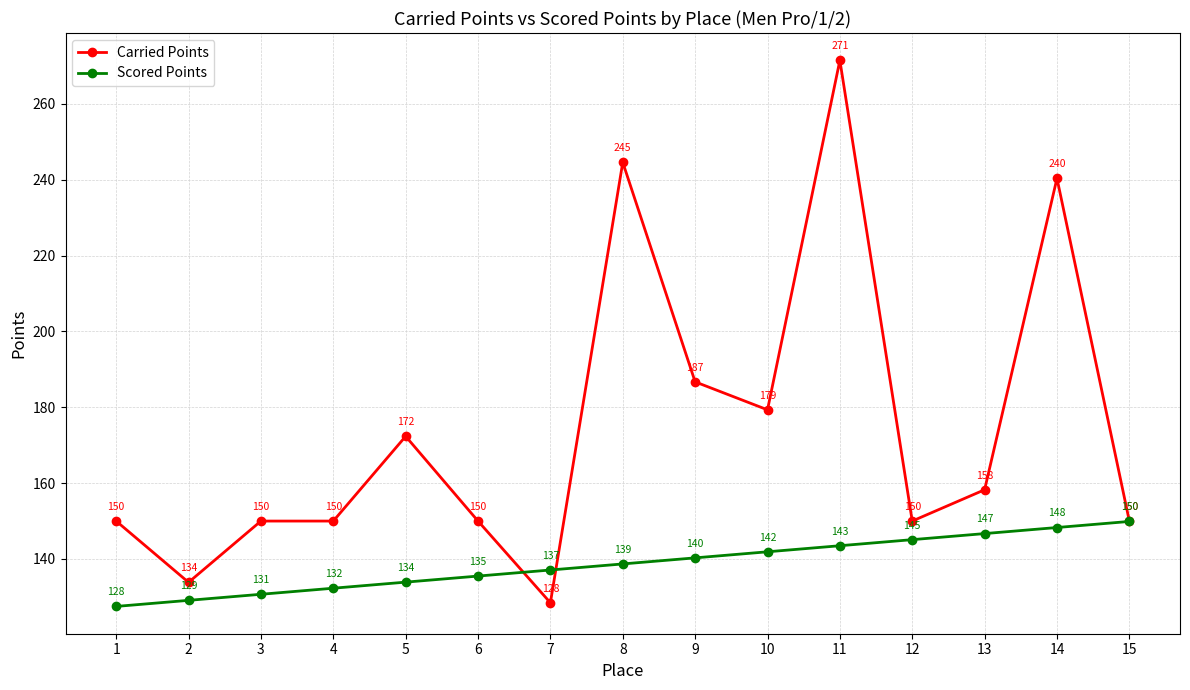

Which label corresponds to the largest value in the chart?

11